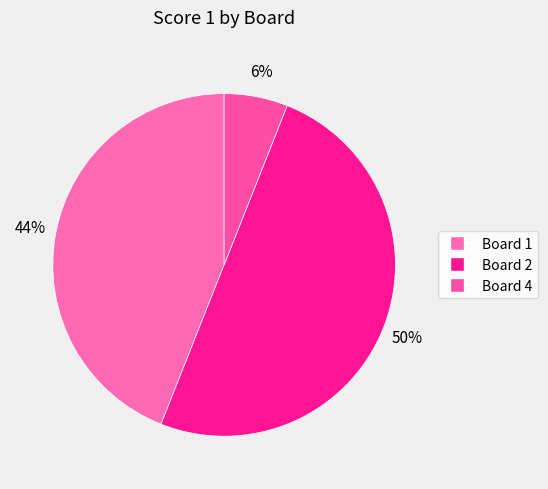

To the nearest percent, what is the average slice percentage?

33%